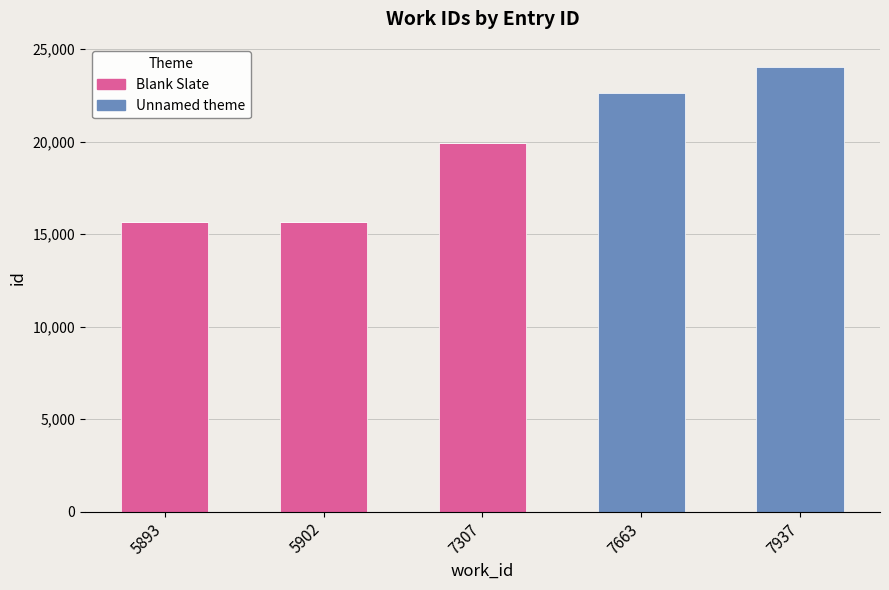

The Blank Slate series shows -13675 at 7937. True or false?

False